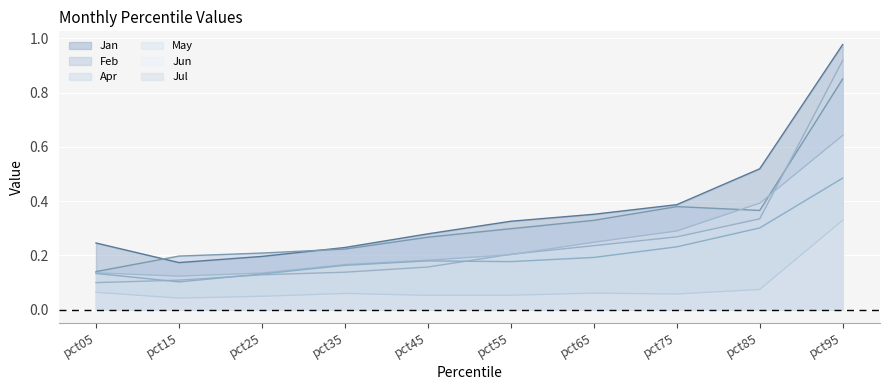

Between pct05 and pct25, which is larger?

pct05